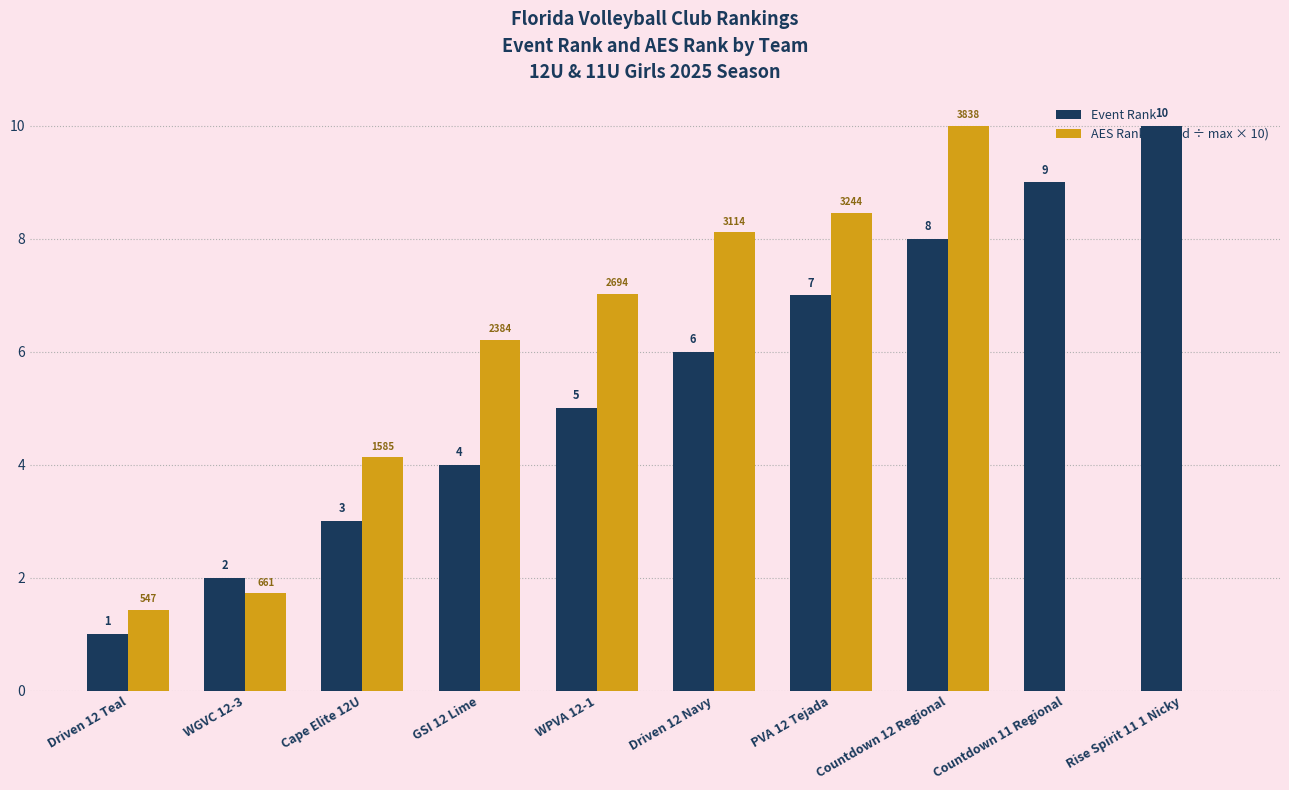

What is the sum of the Event Rank values at Rise Spirit 11 1 Nicky and Cape Elite 12U?

13.0